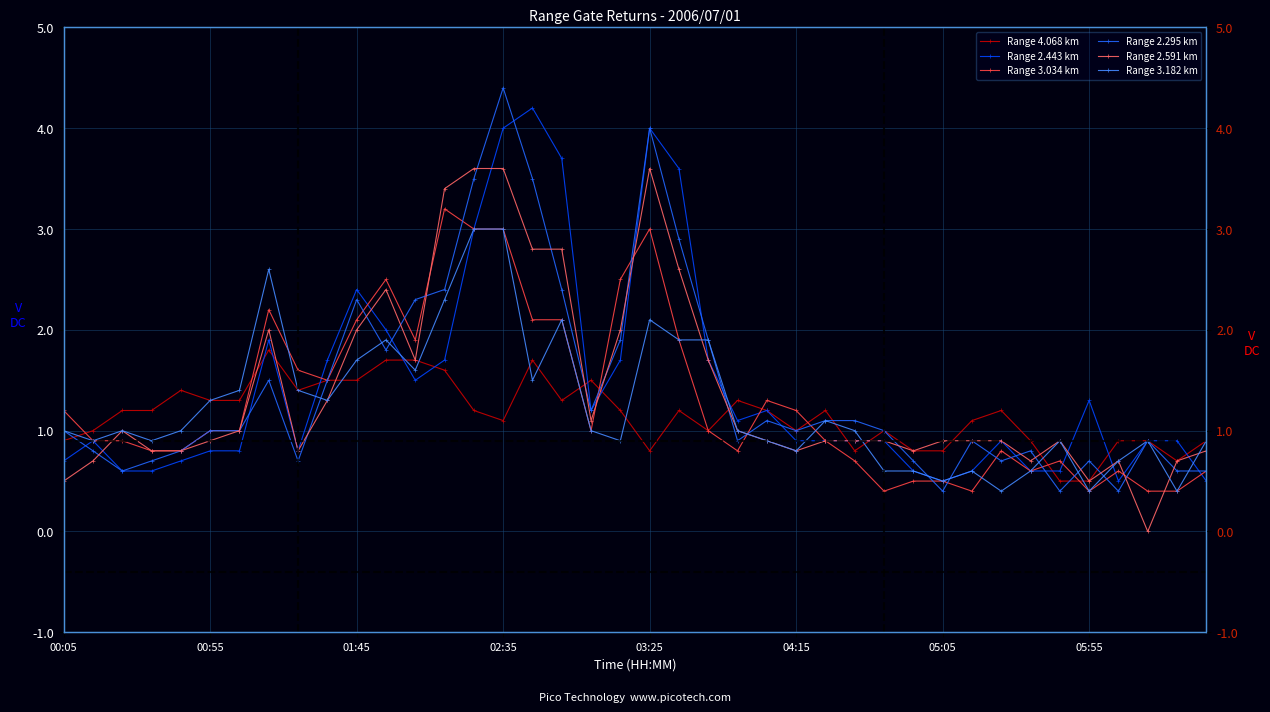

Rank the series by their maximum value, from highest to lowest.

Range 2.295 km, Range 2.443 km, Range 2.591 km, Range 3.034 km, Range 3.182 km, Range 4.068 km